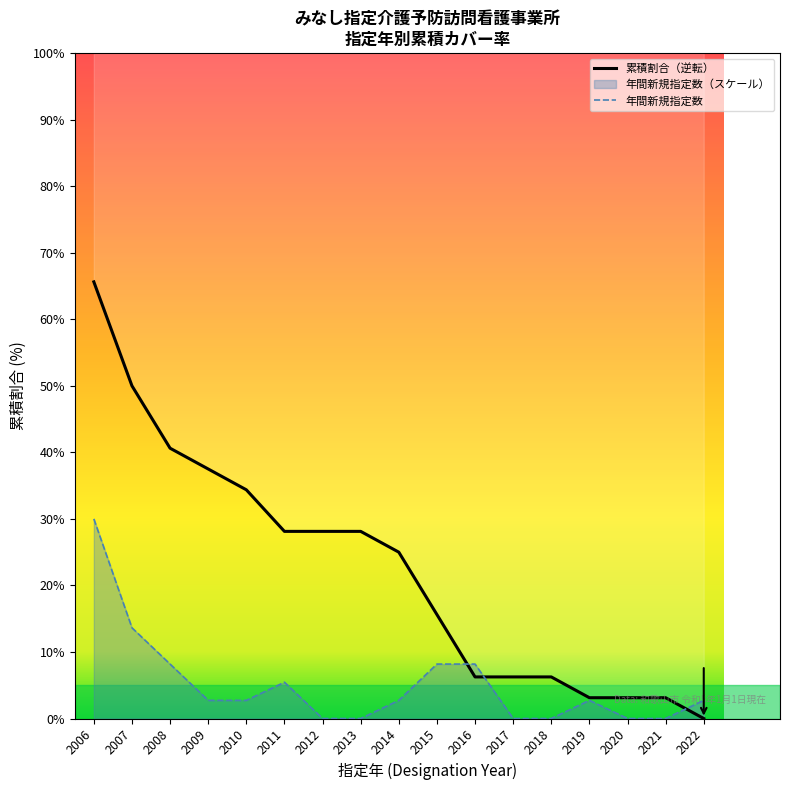

How many intersections are there between 年間新規指定数 and 累積割合（逆転）?

3